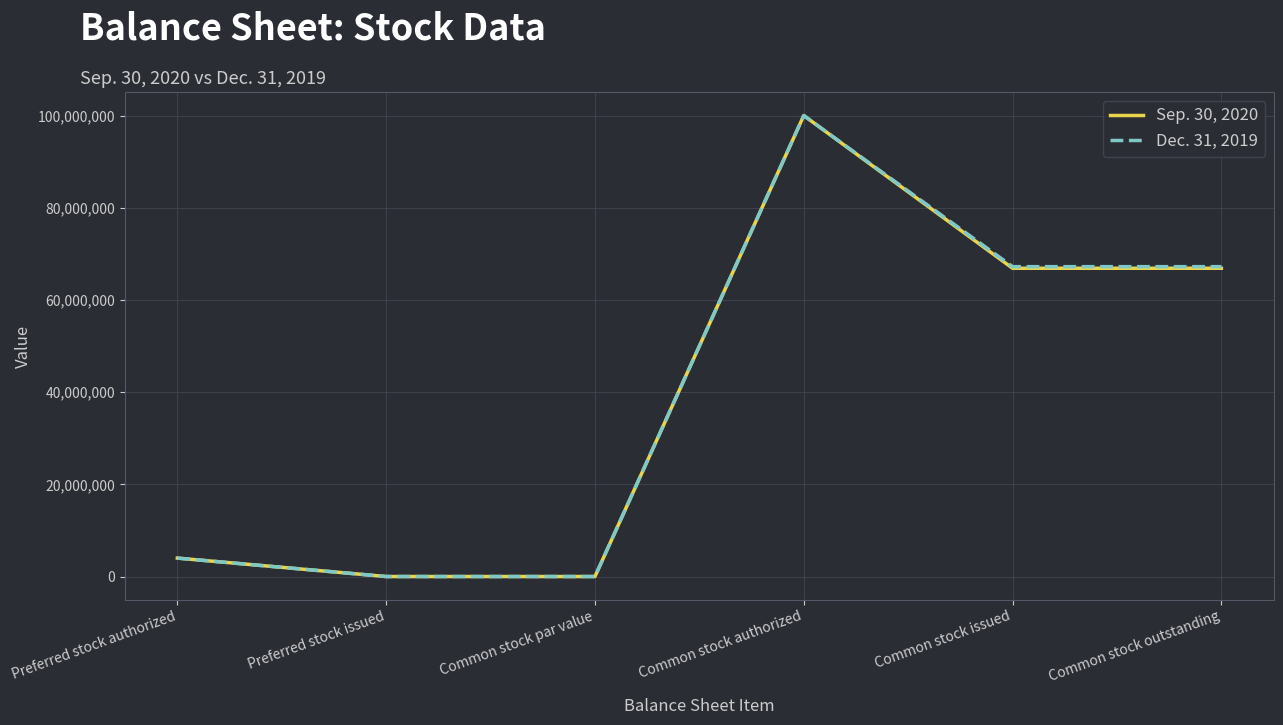

Which label corresponds to the largest value in the chart?

Common stock authorized